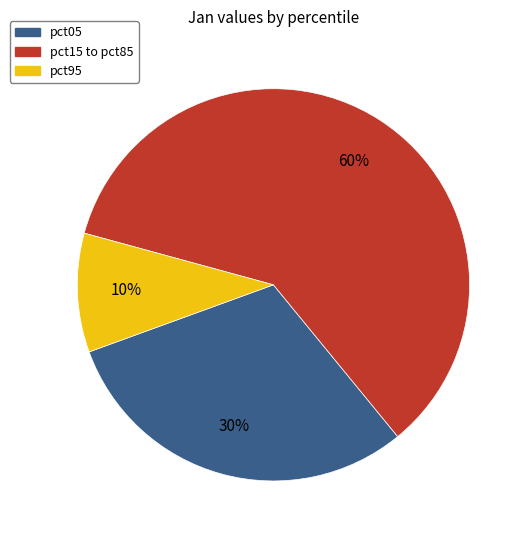

What is the ratio of the value at pct15 to pct85 to the value at pct05?

2.0